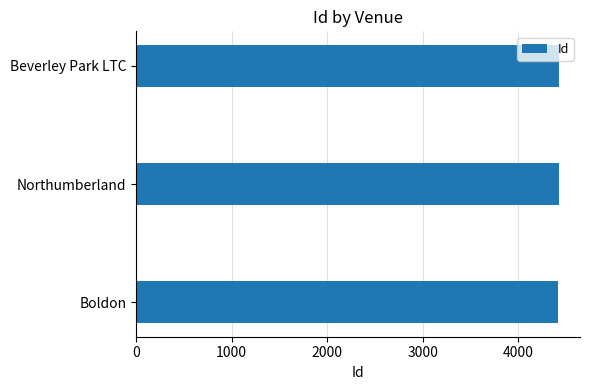

Is it true that the value at Northumberland is 7490?

False